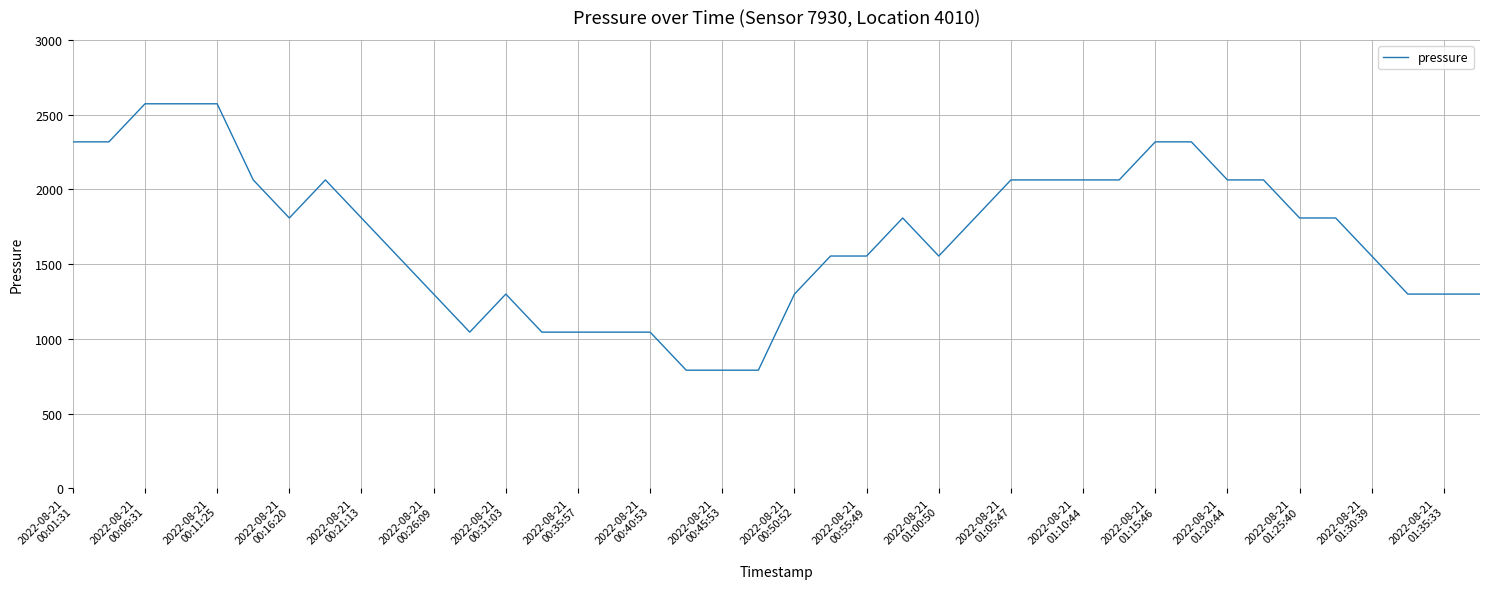

What is the difference between the maximum and minimum values?

1781.7